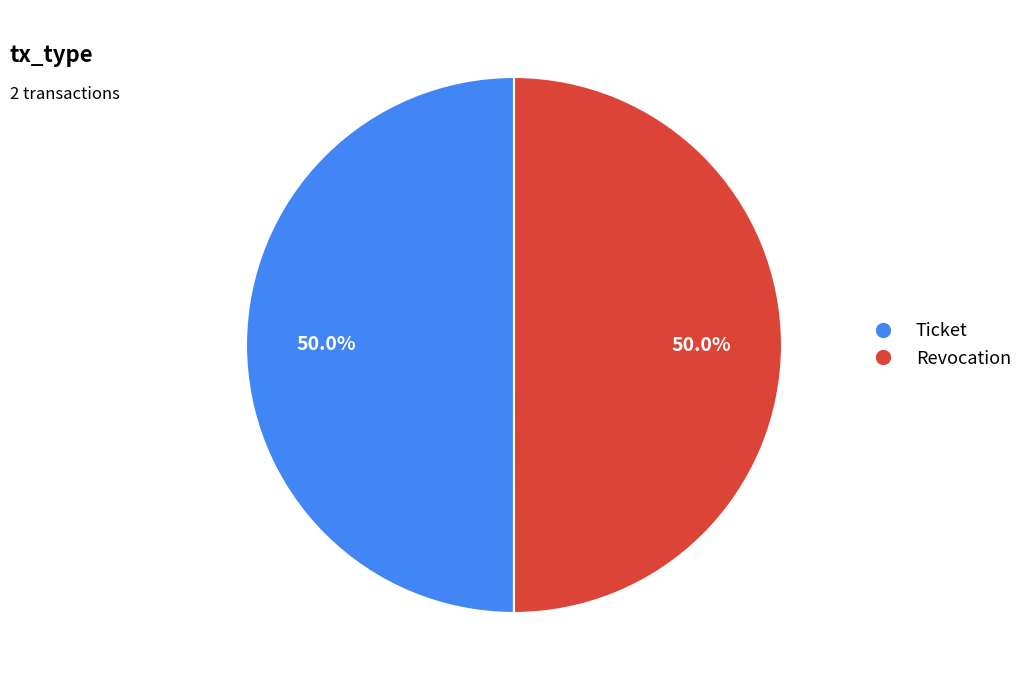

Approximately how many times larger is the value at Revocation compared to Ticket?

1.0